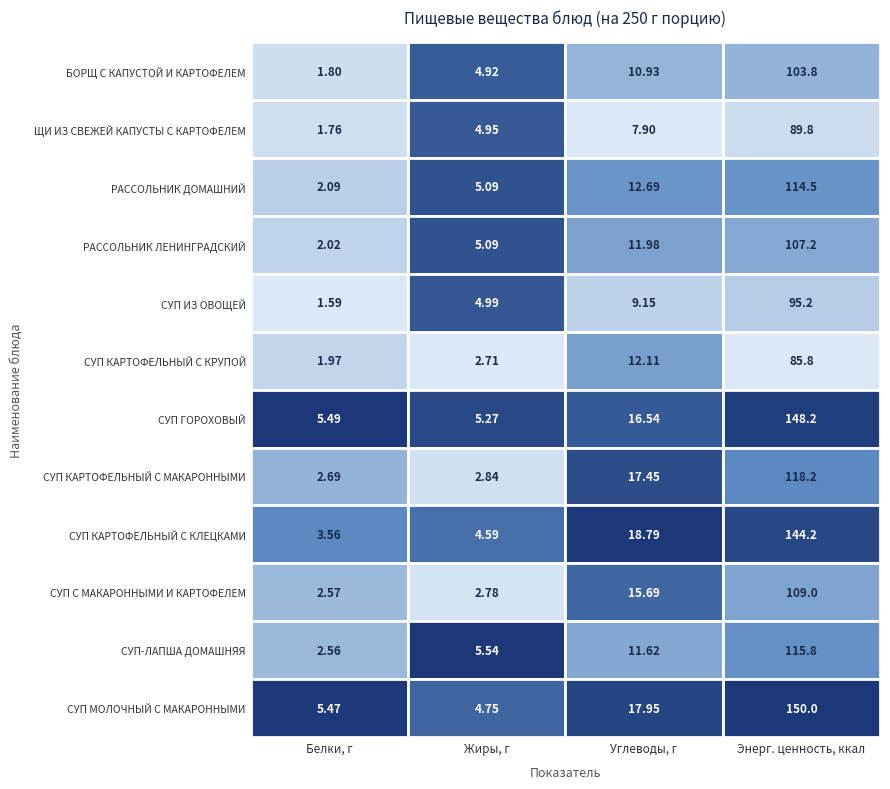

What is the difference between the highest and lowest values at 0?

3.9